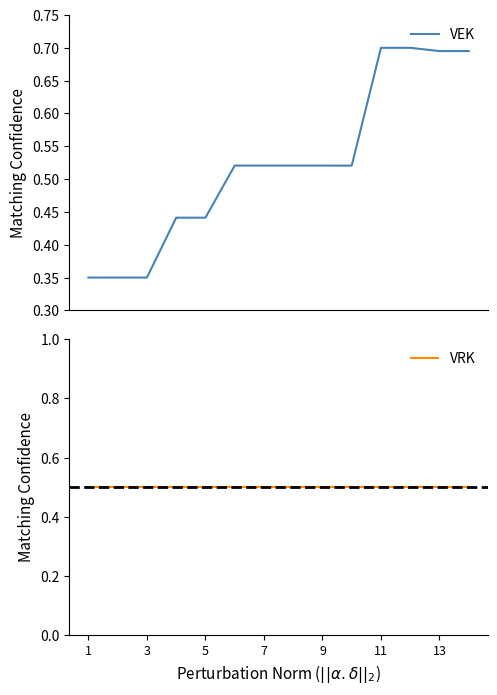

What is the spread (max minus min) of values at 3?

0.2